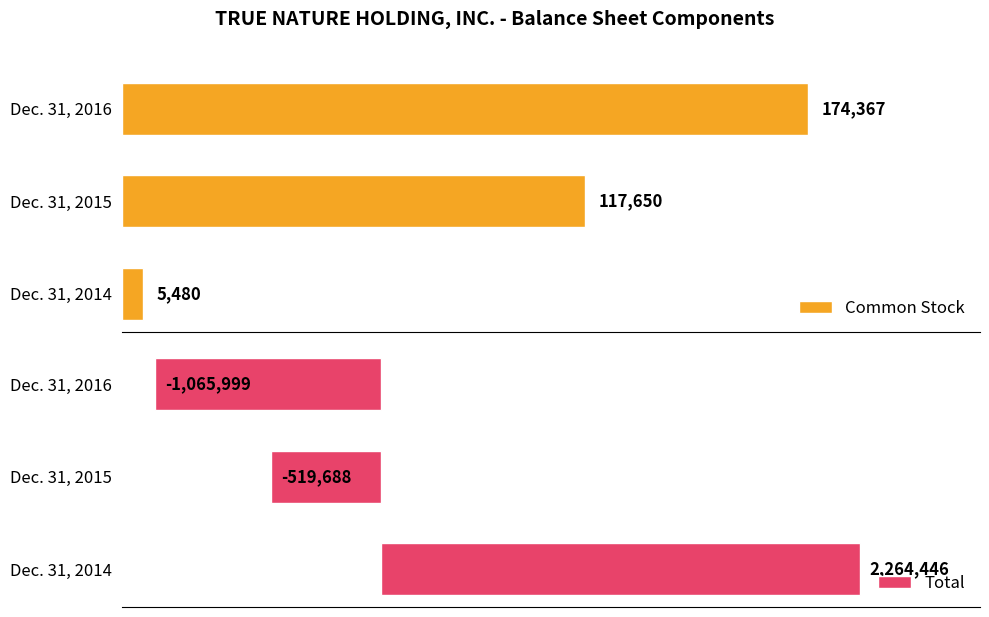

Which series has the largest range (max minus min)?

Total